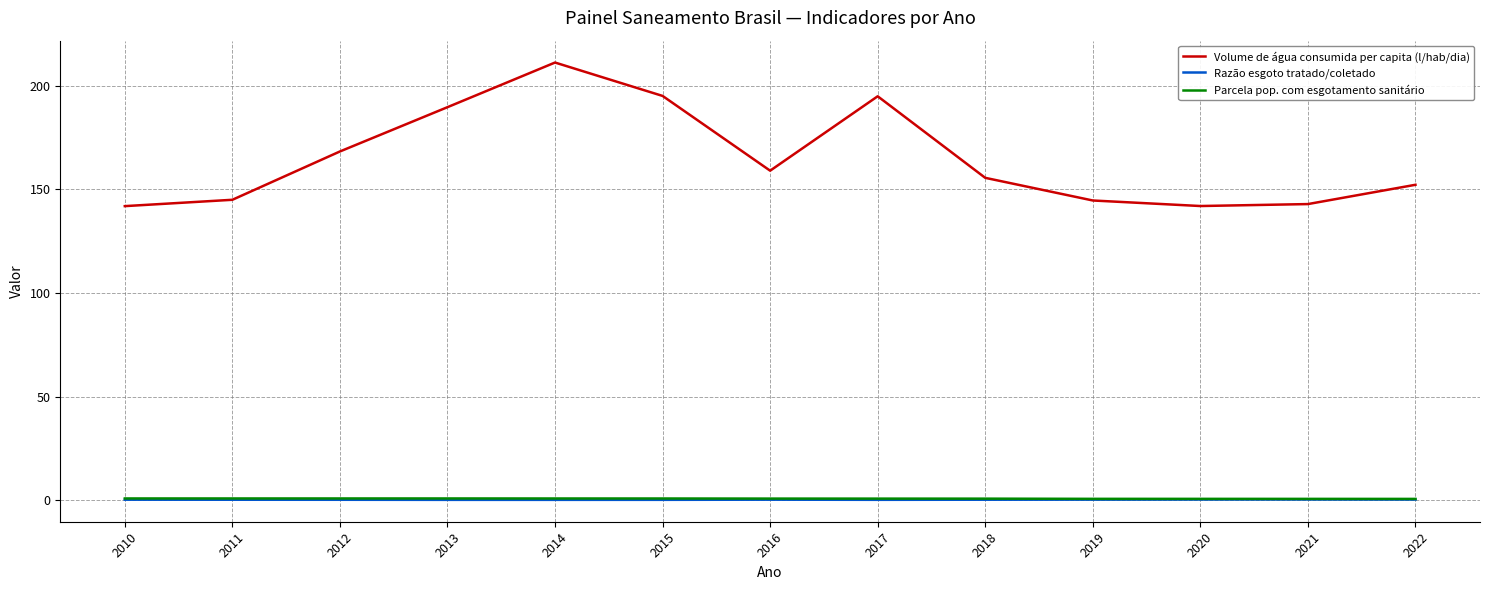

True or false: Volume de água consumida per capita (l/hab/dia) has more than 2 points higher than both neighbors.

False